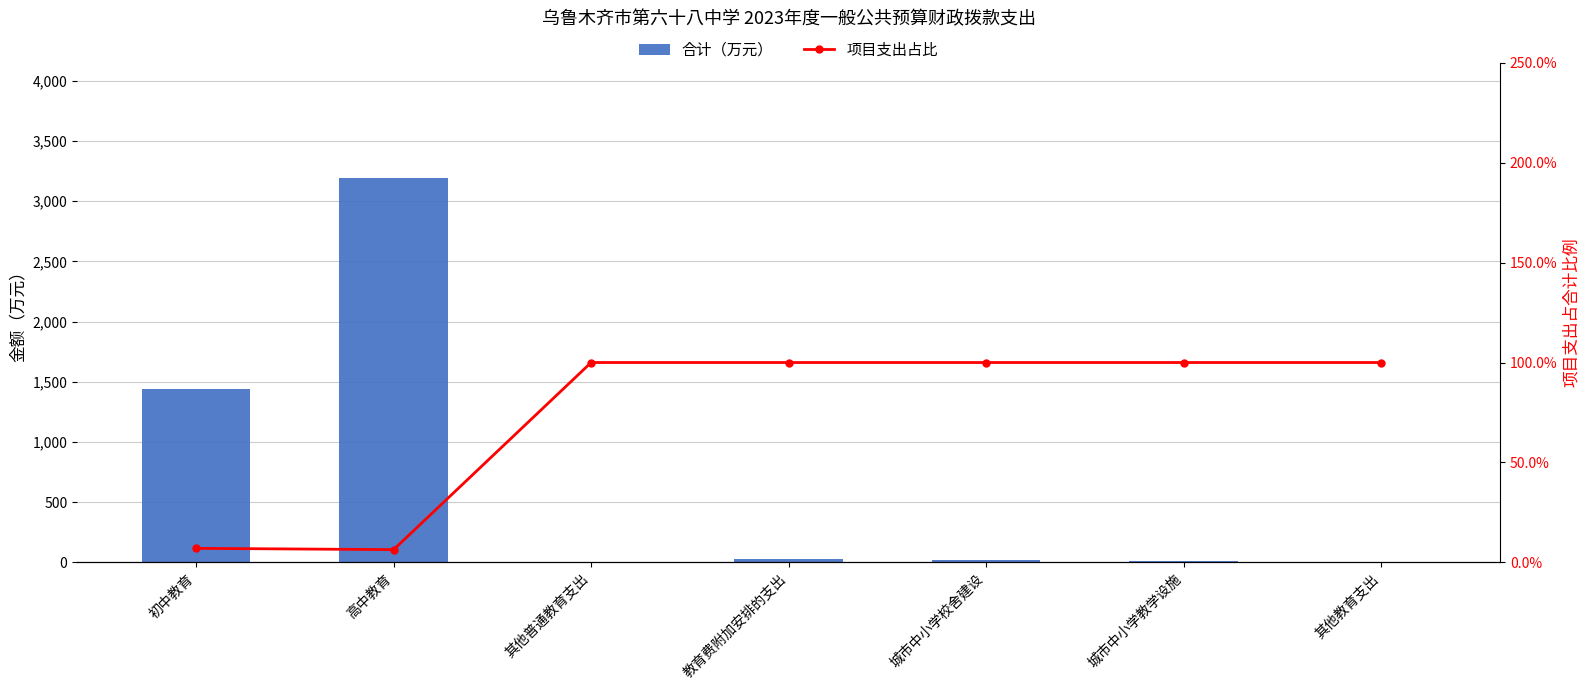

What is the difference between the 项目支出占比 values at 其他普通教育支出 and 初中教育?

0.9